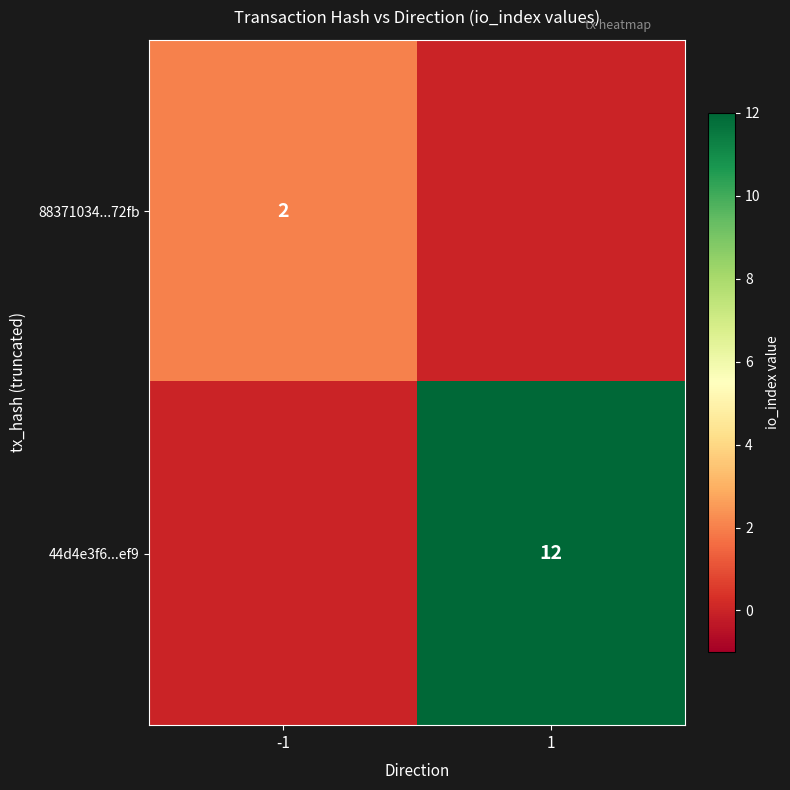

The 44d4e3f6...ef9 series shows 7 at 1. True or false?

False